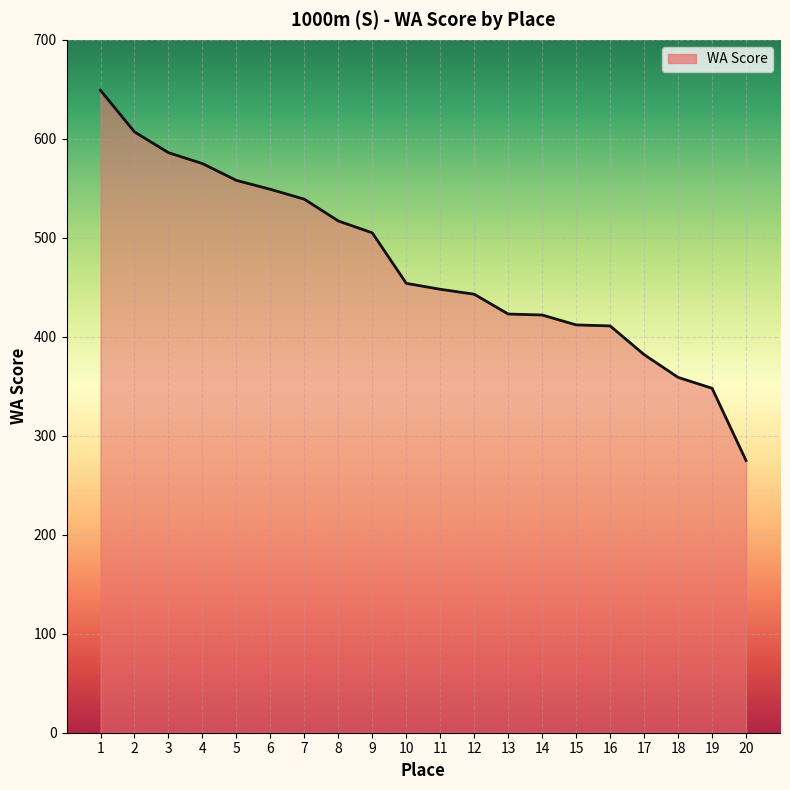

The chart shows a value of 76 at 18. True or false?

False